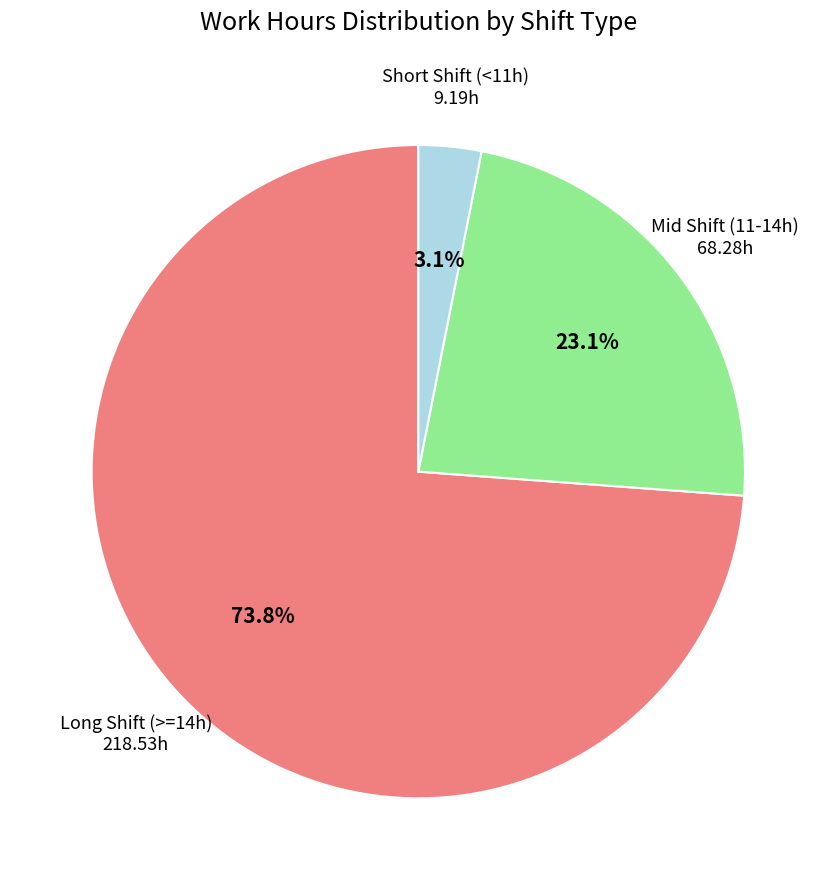

Is there a majority slice in this chart?

Yes